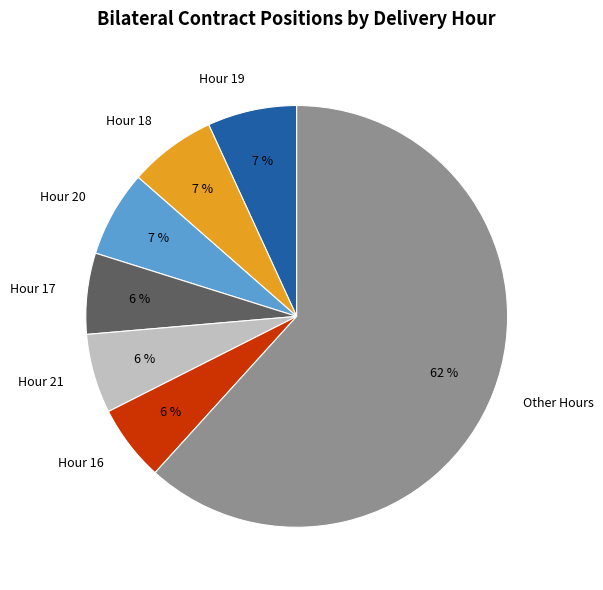

To the nearest percent, what is the difference between the Hour 19 and Hour 21 slice percentages?

1%